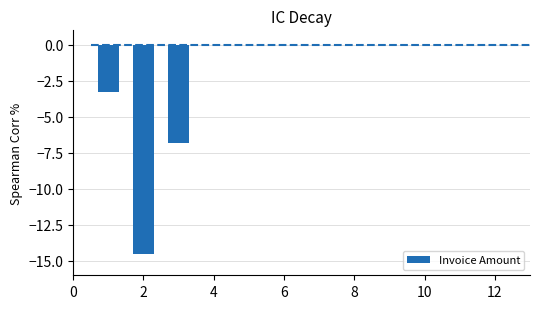

Reading left to right, transcribe all the data shown in this chart.

-3.3	-14.5	-6.8